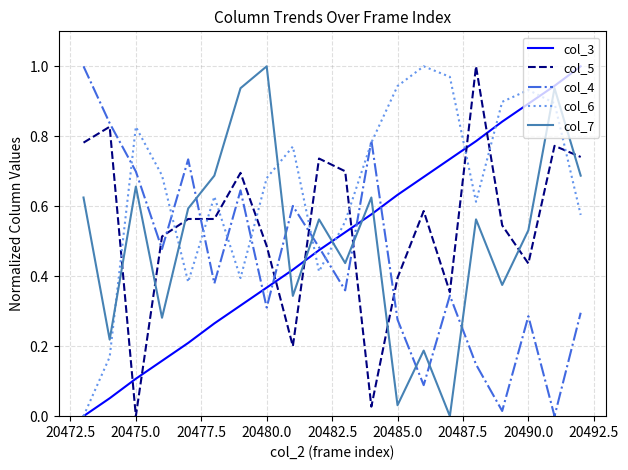

True or false: col_3 and col_5 cross at least once.

True